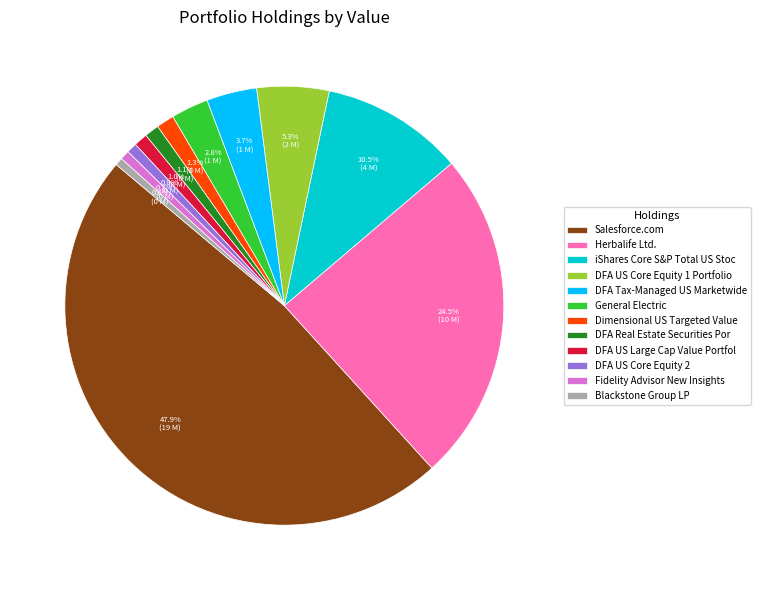

True or false: DFA US Core Equity 2 accounts for 1% of the total.

True